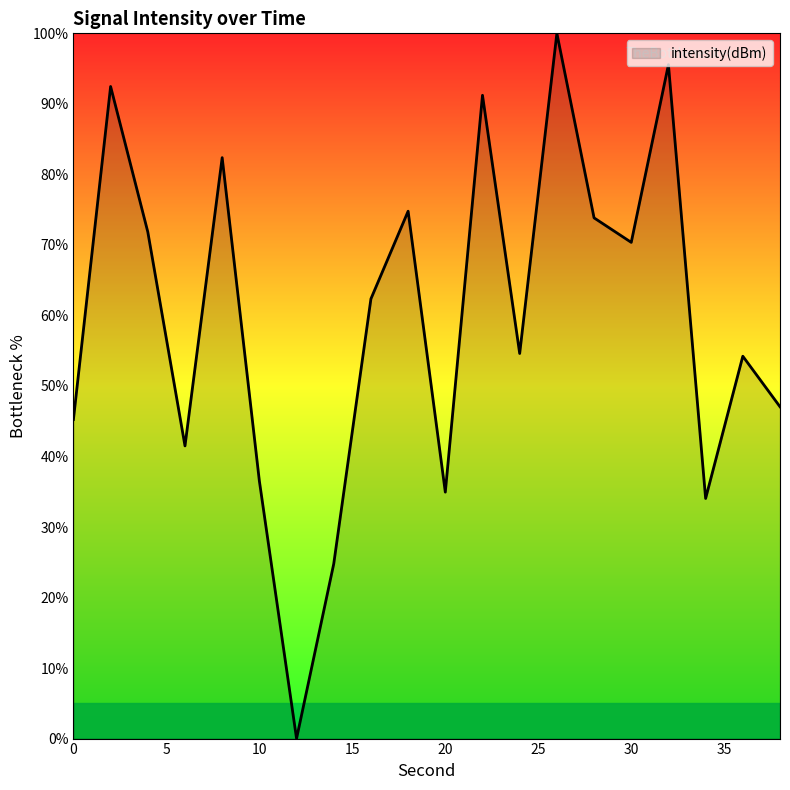

What is the difference between the maximum and minimum values?

100.0